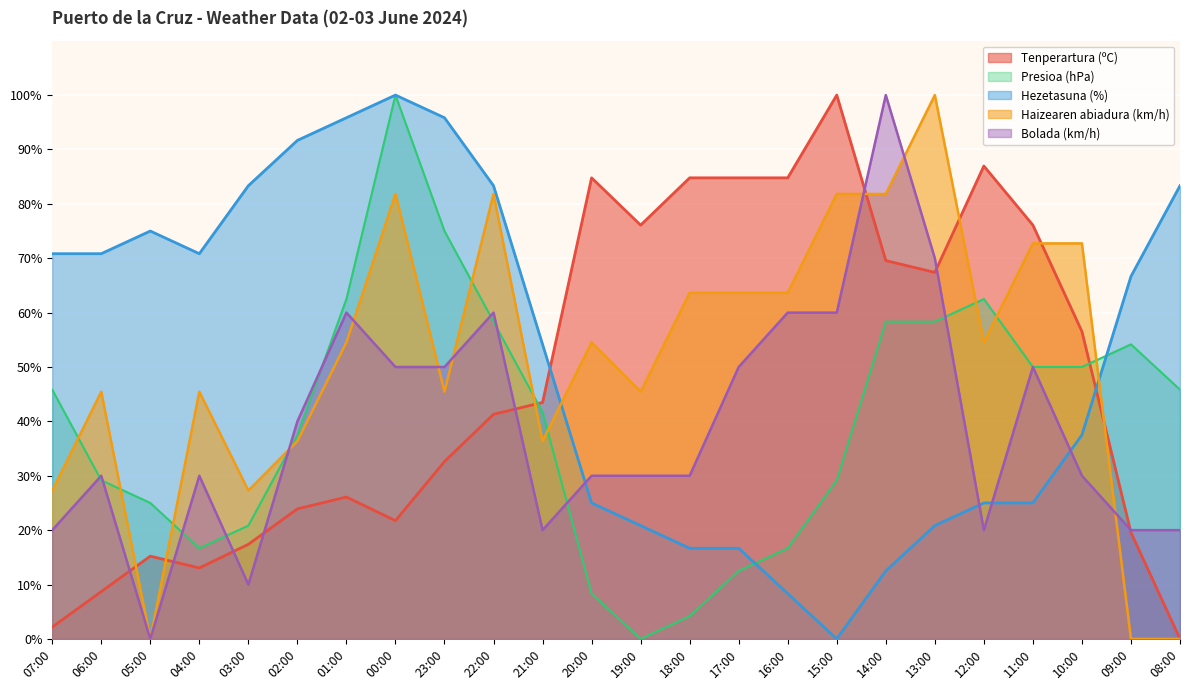

True or false: Hezetasuna (%) has a value of 11.1 at 16:00.

False